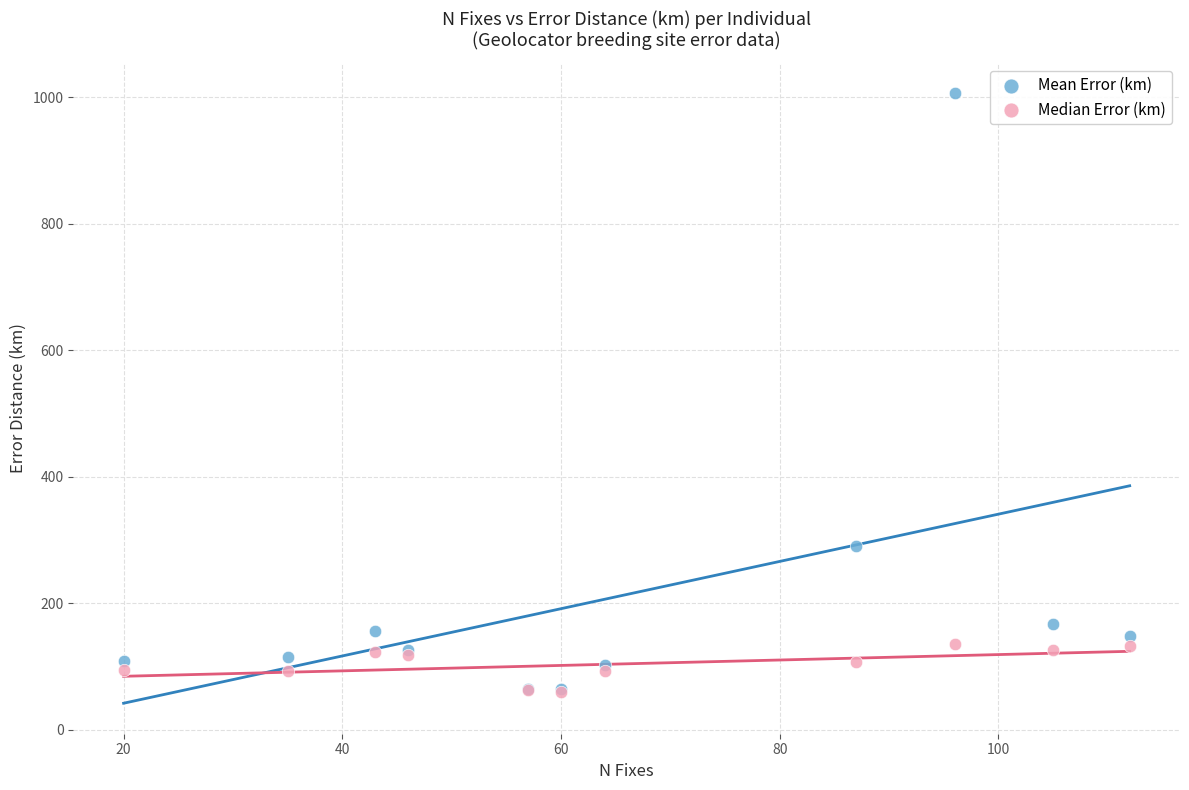

In the Mean Error (km) series, what Y value is closest to 535?

290.9